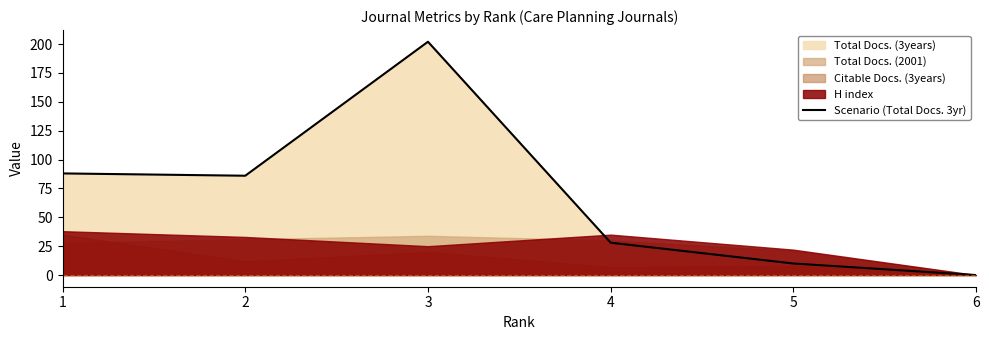

The value of Scenario (Total Docs. 3yr) at 5 is 10. True or false?

True